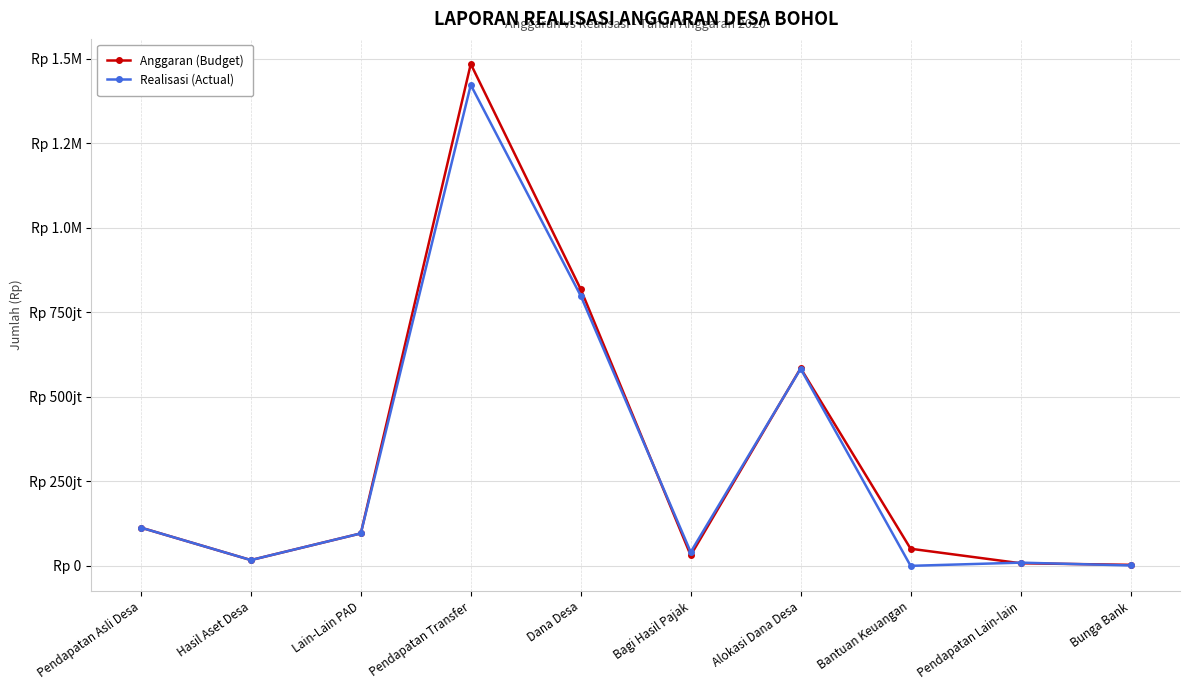

Does the chart have visible grid lines?

Yes